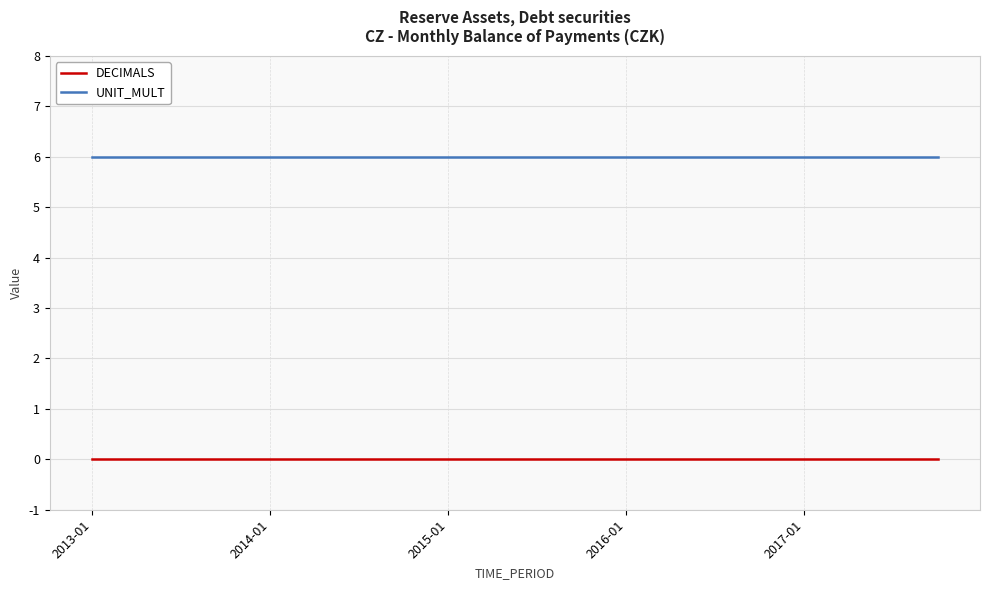

What is the lowest value of the UNIT_MULT series?

6